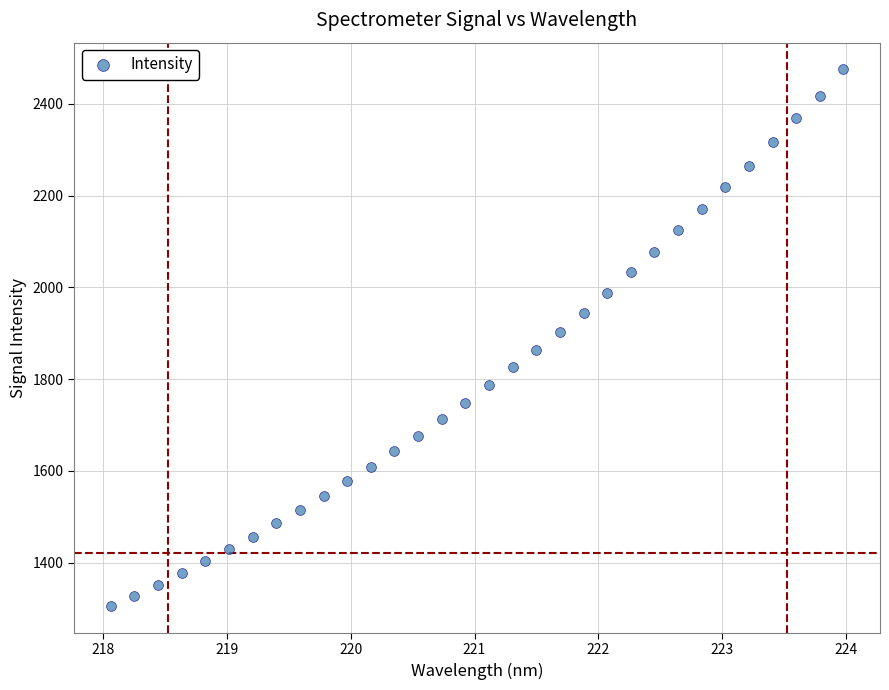

What is the range of X values (max minus min)?

5.9